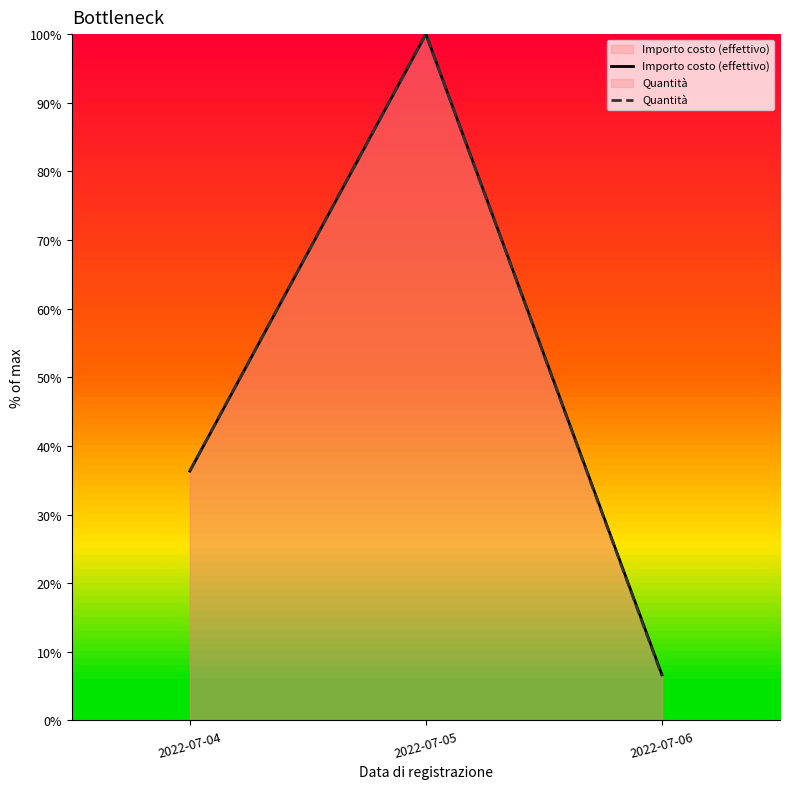

Which series has the widest spread of values?

Quantità